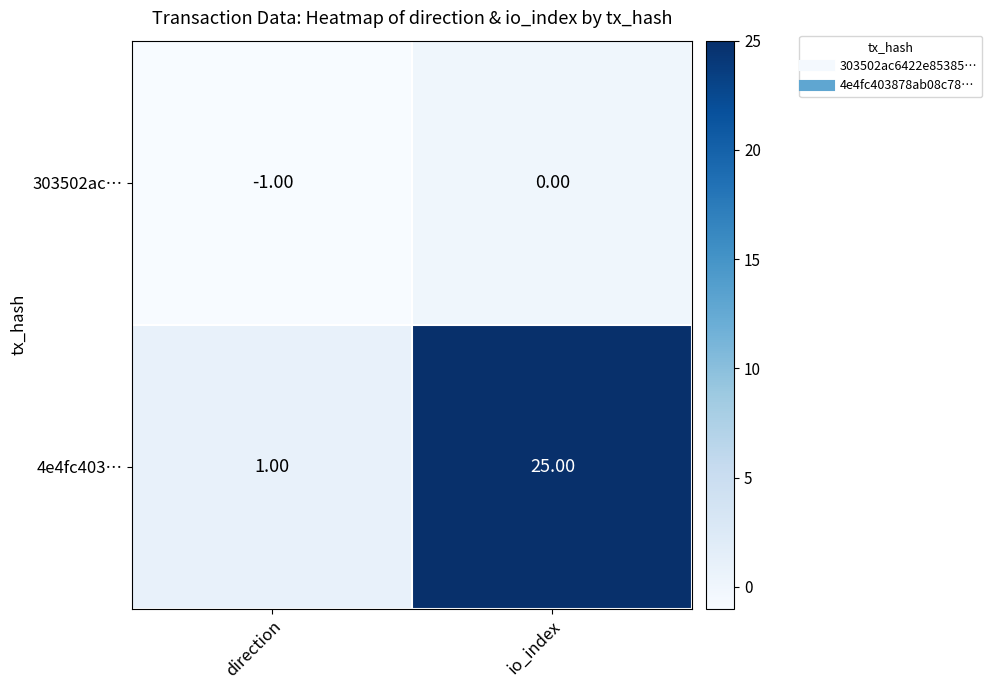

At which label is 303502ac… closest to 0?

io_index